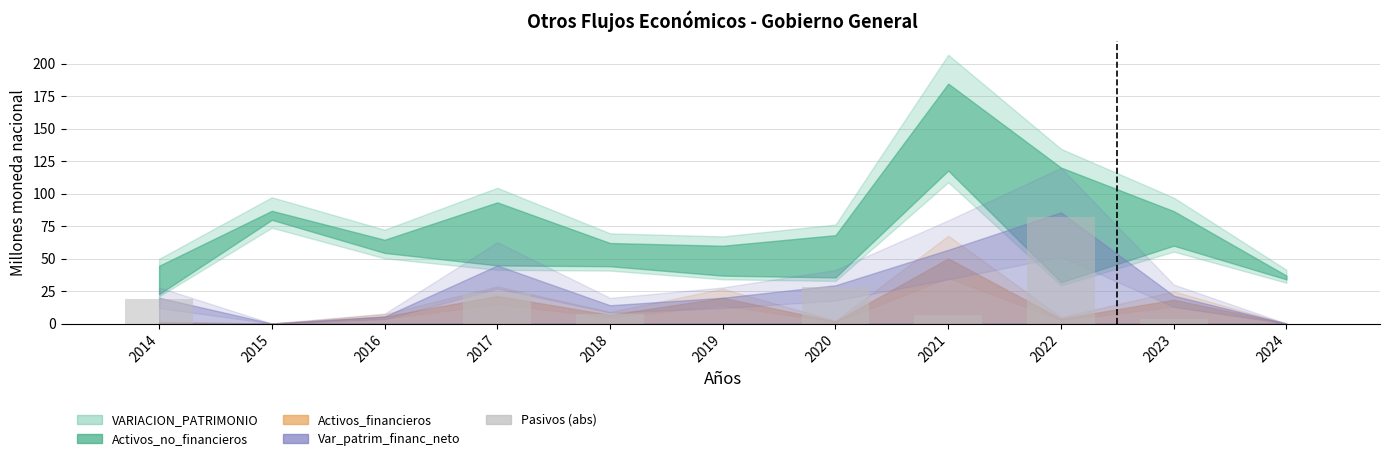

What is the sum of all values?

169.3